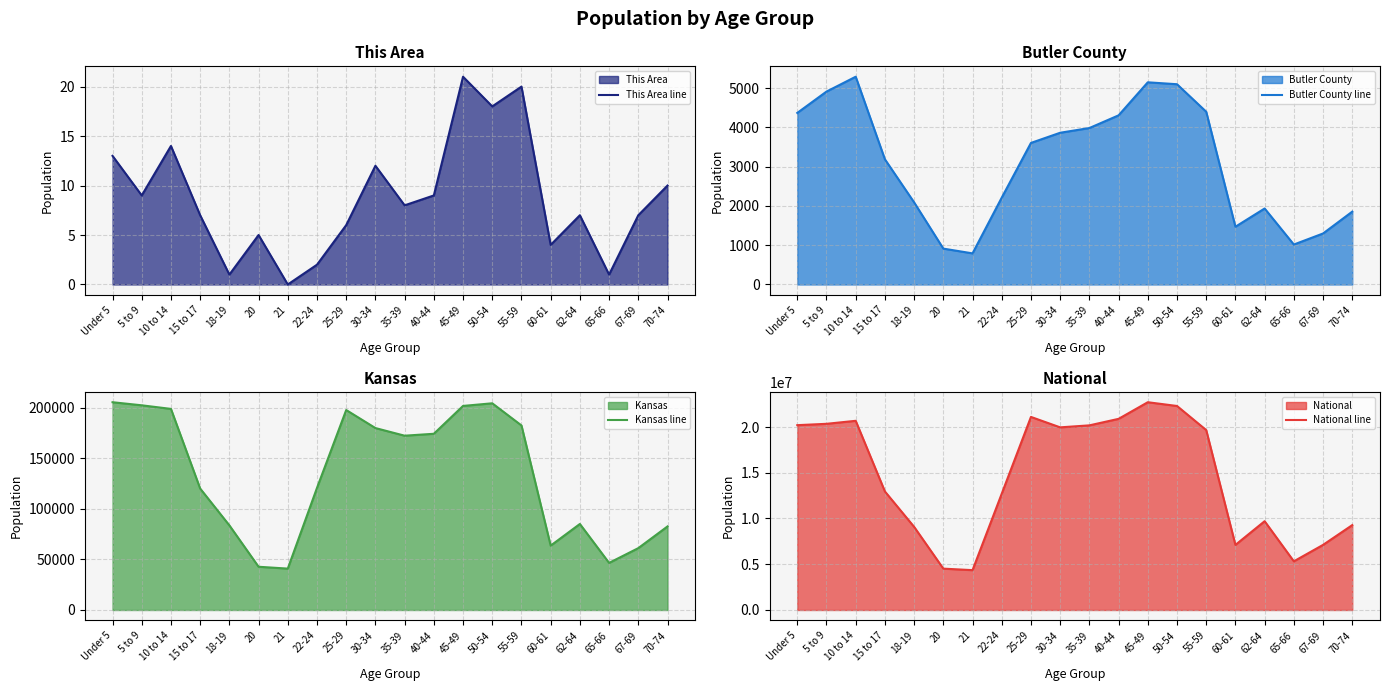

True or false: Kansas line has a value of 61181 at 67-69.

True